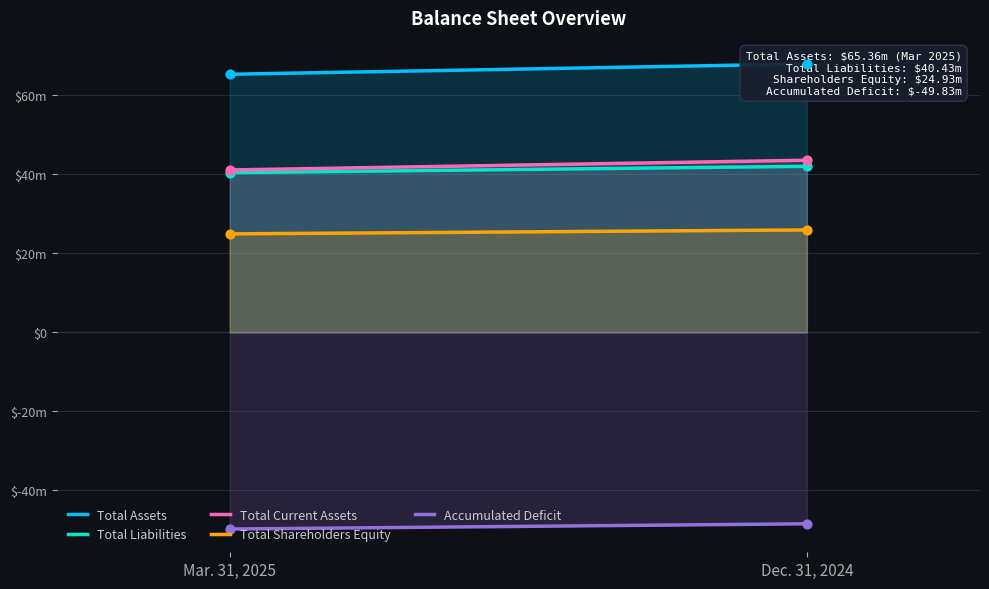

Is the value of Total Liabilities at Mar. 31, 2025 greater than the value of Total Assets at Dec. 31, 2024?

No